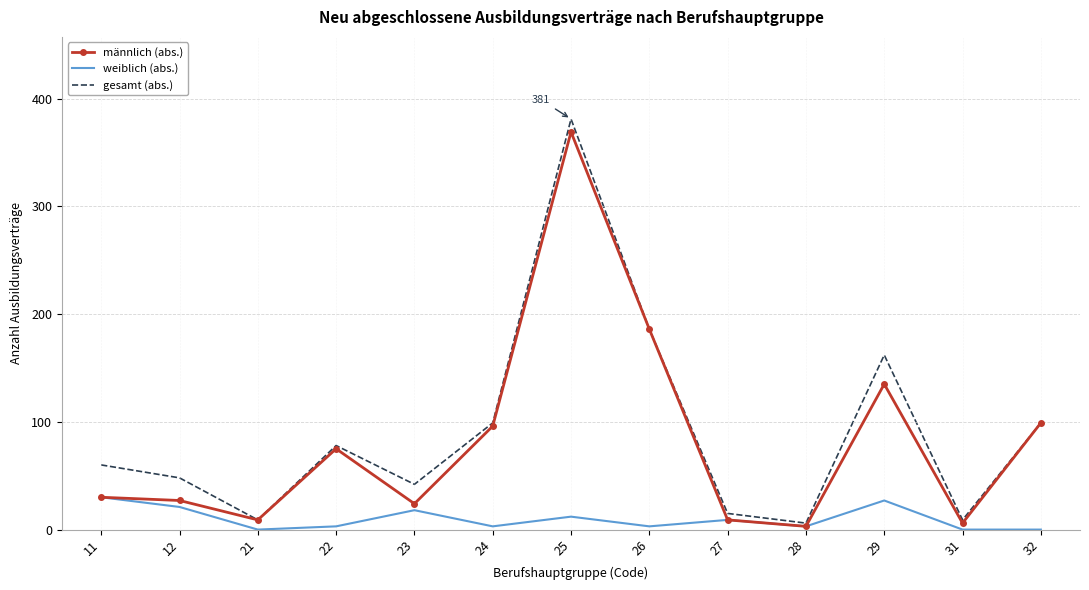

Which series has the largest total across all categories?

gesamt (abs.)